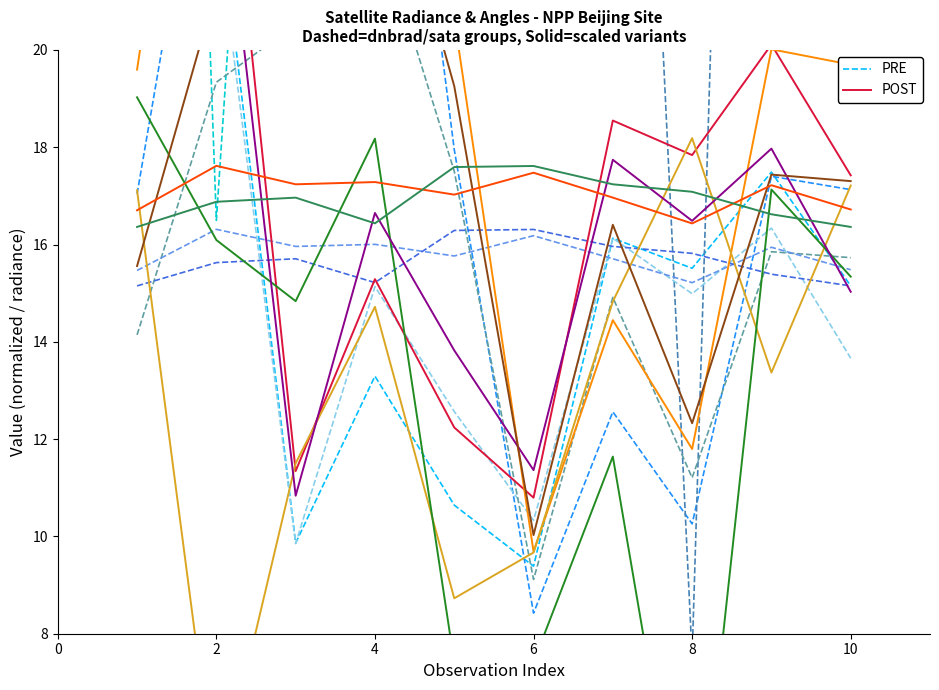

How many series are shown in this chart?

2